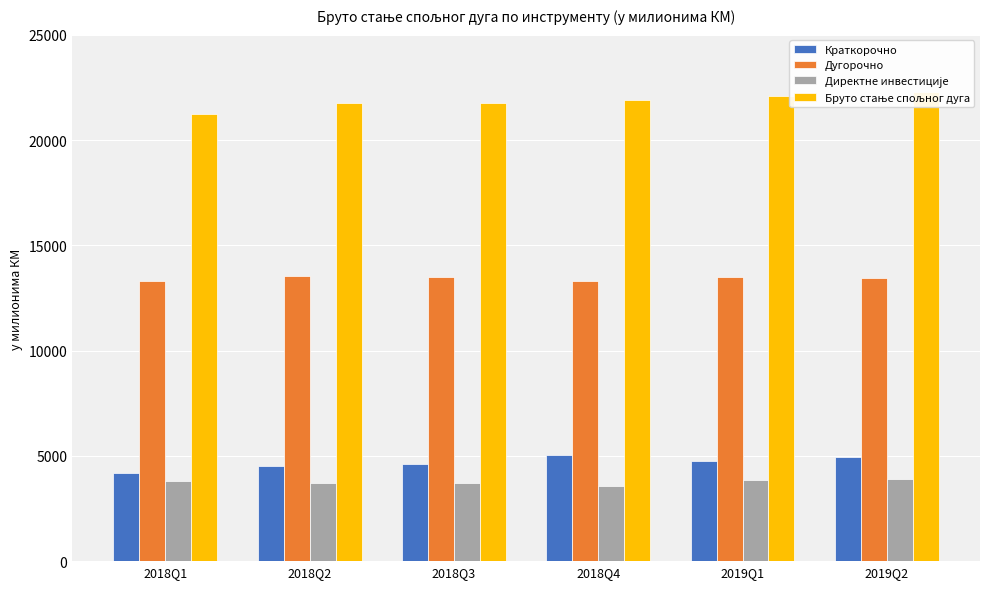

Which series has the widest spread of values?

Бруто стање спољног дуга